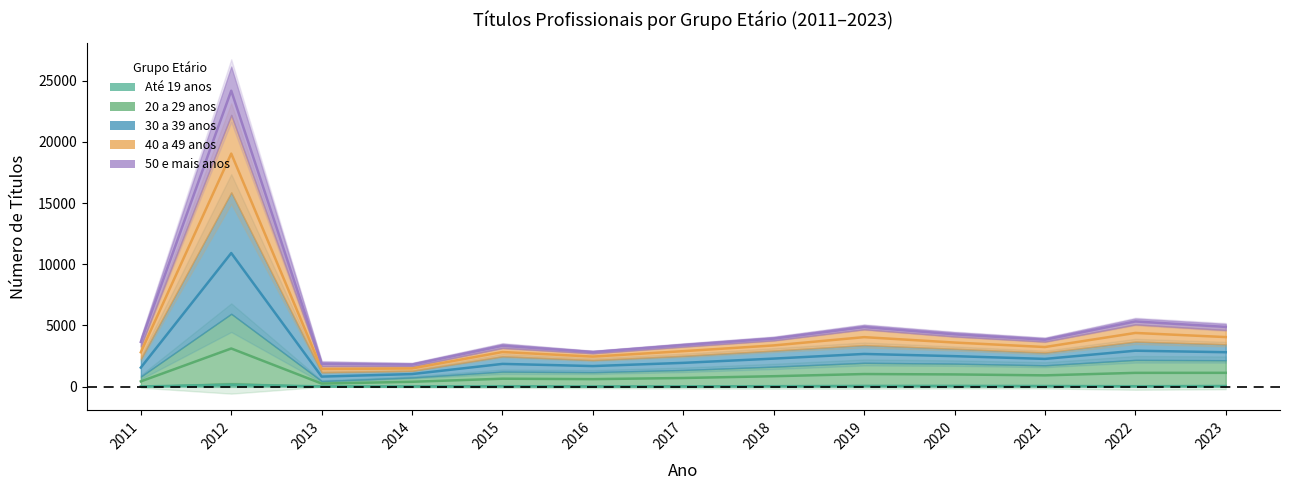

Between 2022 and 2012, which is larger?

2012